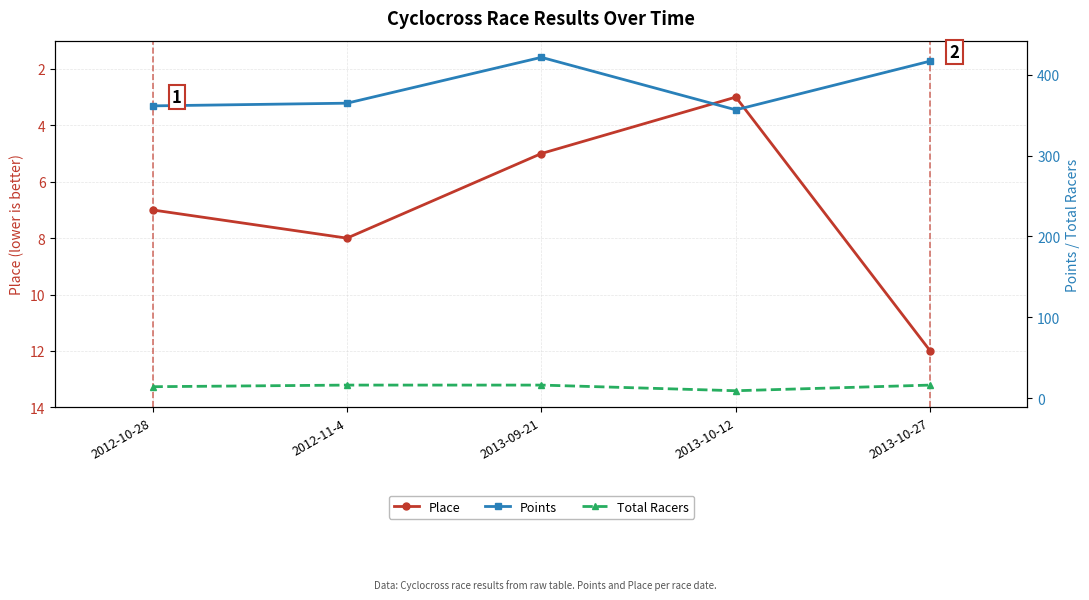

Reading left to right, transcribe all the data shown in this chart.

Place: 2012-10-28=7.0	2012-11-4=8.0	2013-09-21=5.0	2013-10-12=3.0	2013-10-27=12.0
Points: 2012-10-28=361.7	2012-11-4=365.0	2013-09-21=421.8	2013-10-12=356.7	2013-10-27=417.1
Total Racers: 2012-10-28=14.0	2012-11-4=16.0	2013-09-21=16.0	2013-10-12=9.0	2013-10-27=16.0